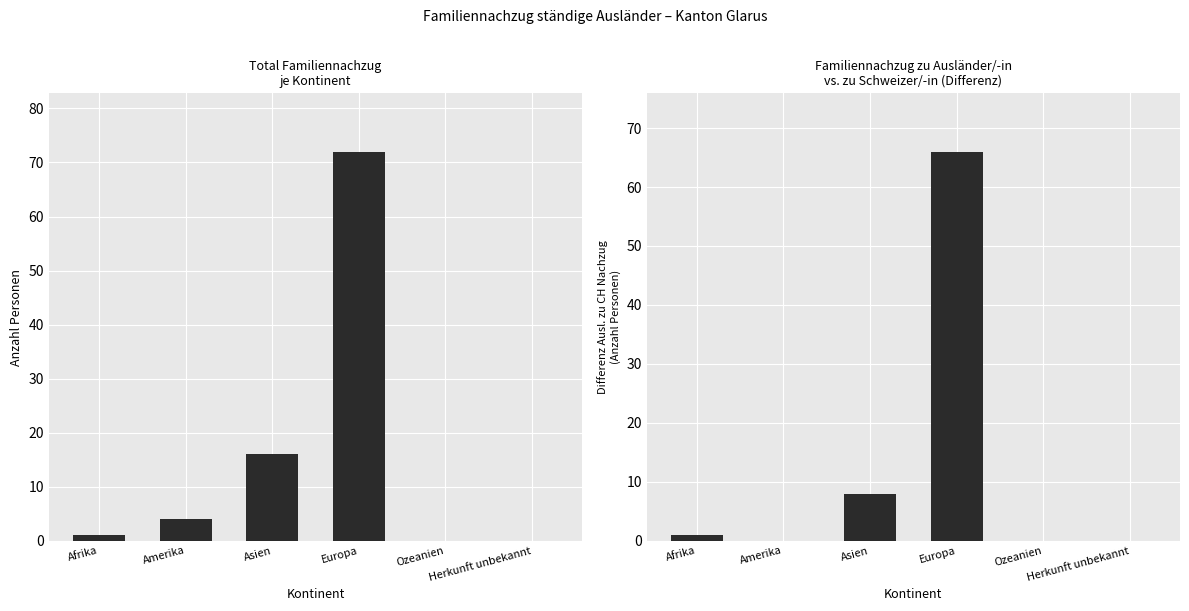

What is the label of the 5th bar from the right?

Amerika